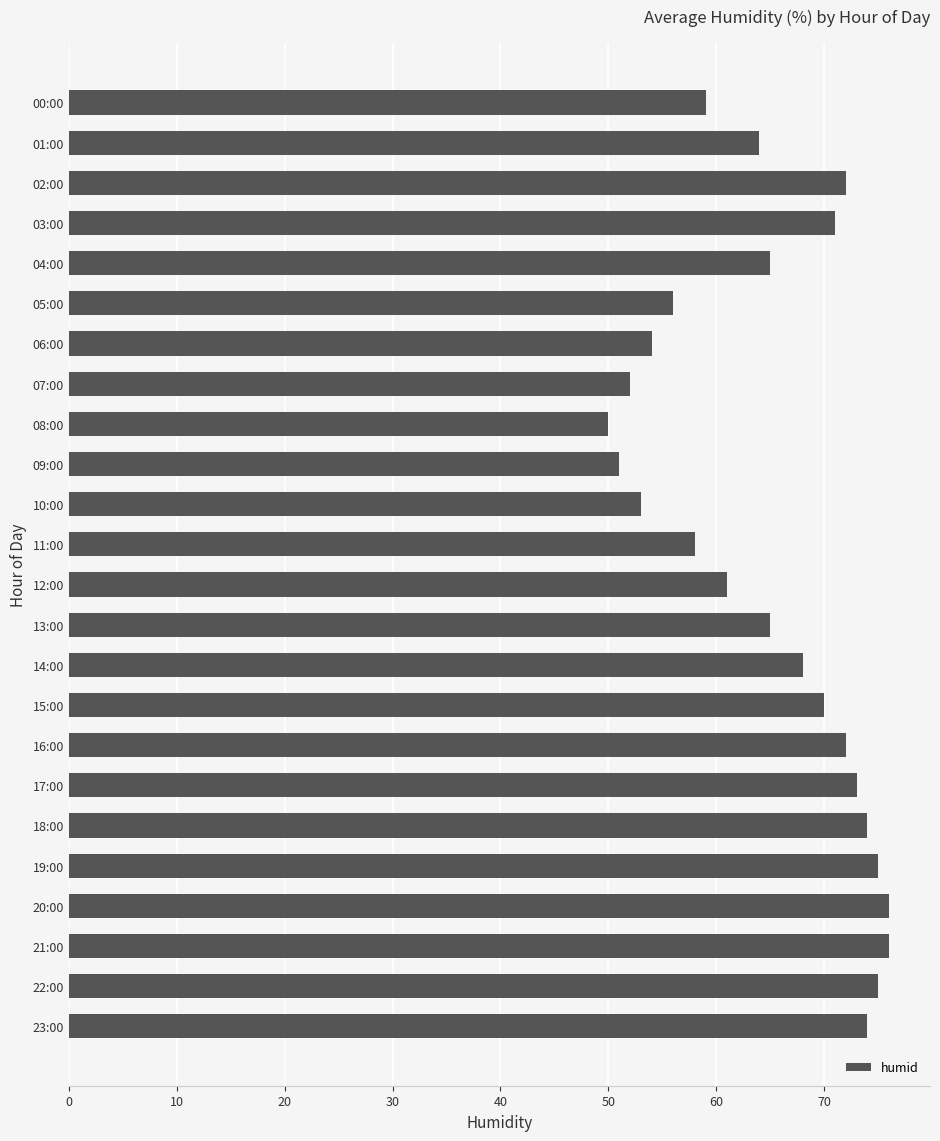

What value does the data have at 21:00?

76